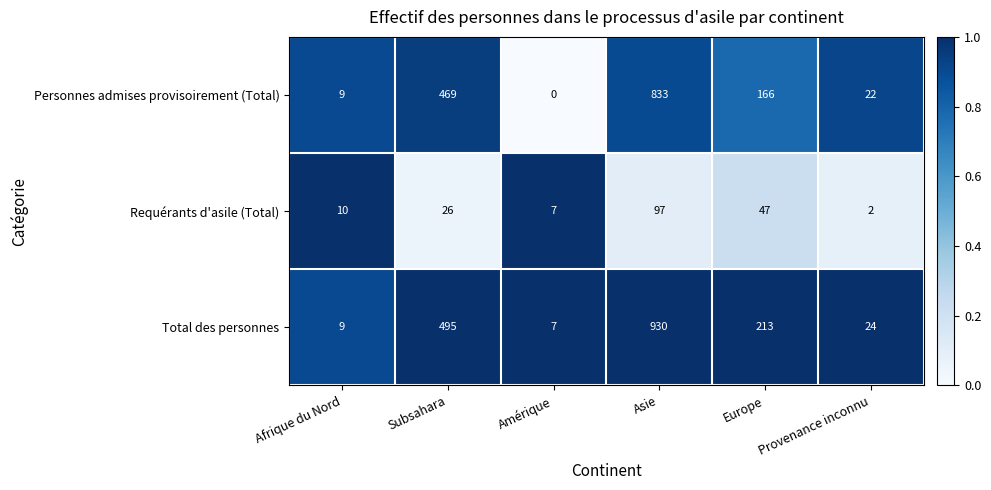

Which label corresponds to the smallest value in the chart?

Amérique